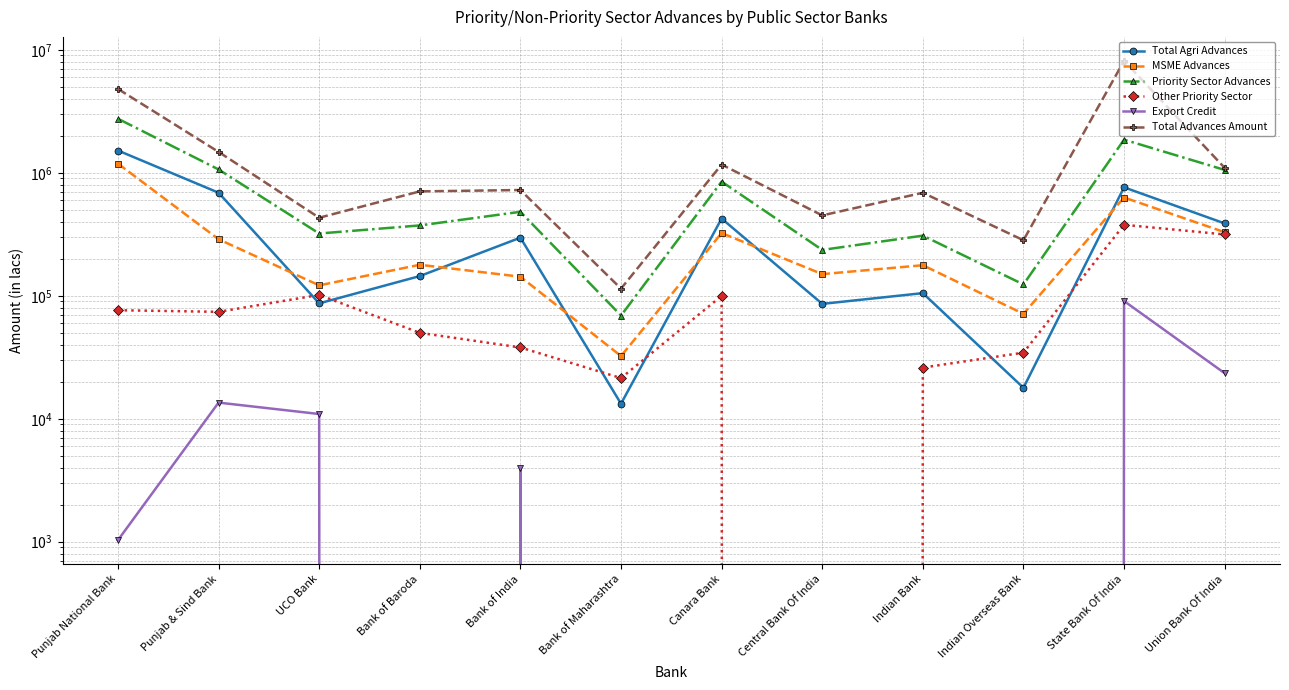

Reading right to left, extract all data points from this chart.

Total Agri Advances: Union Bank Of India=387557.9	State Bank Of India=761735.1	Indian Overseas Bank=17855.0	Indian Bank=105097.3	Central Bank Of India=85920.2	Canara Bank=424651.5	Bank of Maharashtra=13250.4	Bank of India=296860.0	Bank of Baroda=144629.3	UCO Bank=86751.9	Punjab & Sind Bank=688798.1	Punjab National Bank=1517632.0
MSME Advances: Union Bank Of India=328664.2	State Bank Of India=629721.4	Indian Overseas Bank=71322.0	Indian Bank=177211.1	Central Bank Of India=150033.8	Canara Bank=323636.9	Bank of Maharashtra=32357.5	Bank of India=142920.6	Bank of Baroda=178722.7	UCO Bank=121547.6	Punjab & Sind Bank=288274.1	Punjab National Bank=1187545.2
Priority Sector Advances: Union Bank Of India=1055066.8	State Bank Of India=1859908.7	Indian Overseas Bank=123654.0	Indian Bank=308373.0	Central Bank Of India=235954.0	Canara Bank=848120.6	Bank of Maharashtra=69073.4	Bank of India=481772.2	Bank of Baroda=373328.8	UCO Bank=320848.6	Punjab & Sind Bank=1064662.8	Punjab National Bank=2751613.9
Other Priority Sector: Union Bank Of India=315378.7	State Bank Of India=377785.2	Indian Overseas Bank=34477.0	Indian Bank=26064.6	Central Bank Of India=0.0	Canara Bank=99832.2	Bank of Maharashtra=21416.5	Bank of India=37990.4	Bank of Baroda=49976.8	UCO Bank=101619.8	Punjab & Sind Bank=74058.2	Punjab National Bank=76314.2
Export Credit: Union Bank Of India=23466.0	State Bank Of India=90667.0	Indian Overseas Bank=0.0	Indian Bank=0.0	Central Bank Of India=0.0	Canara Bank=0.0	Bank of Maharashtra=0.0	Bank of India=4001.2	Bank of Baroda=0.0	UCO Bank=10929.3	Punjab & Sind Bank=13532.4	Punjab National Bank=1030.6
Total Advances Amount: Union Bank Of India=1096672.6	State Bank Of India=8133200.0	Indian Overseas Bank=282916.0	Indian Bank=688041.5	Central Bank Of India=450357.0	Canara Bank=1167100.9	Bank of Maharashtra=114320.6	Bank of India=724261.7	Bank of Baroda=706192.4	UCO Bank=431186.3	Punjab & Sind Bank=1478302.8	Punjab National Bank=4806466.3